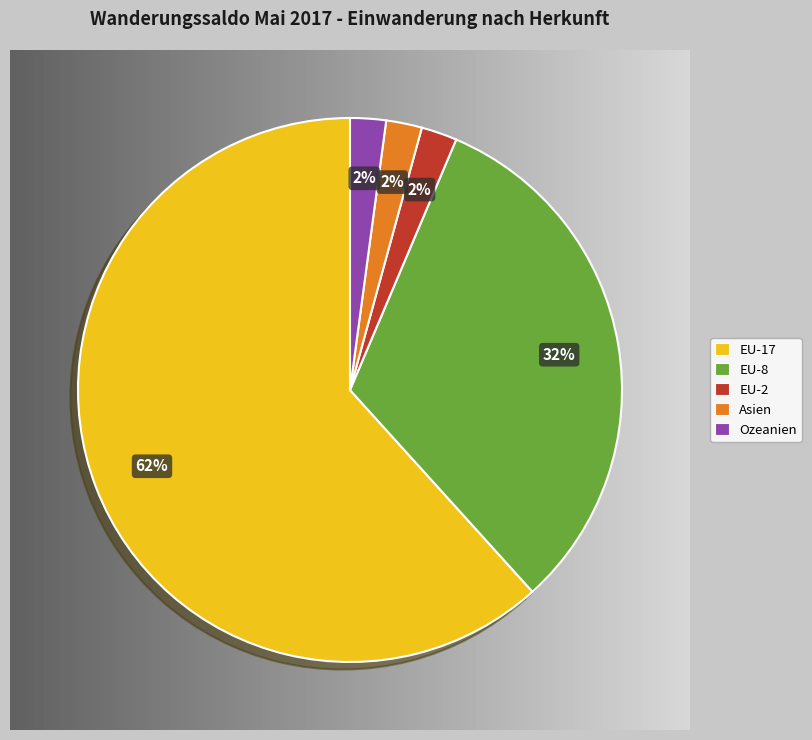

The EU-8 slice represents 32% of the pie. True or false?

True